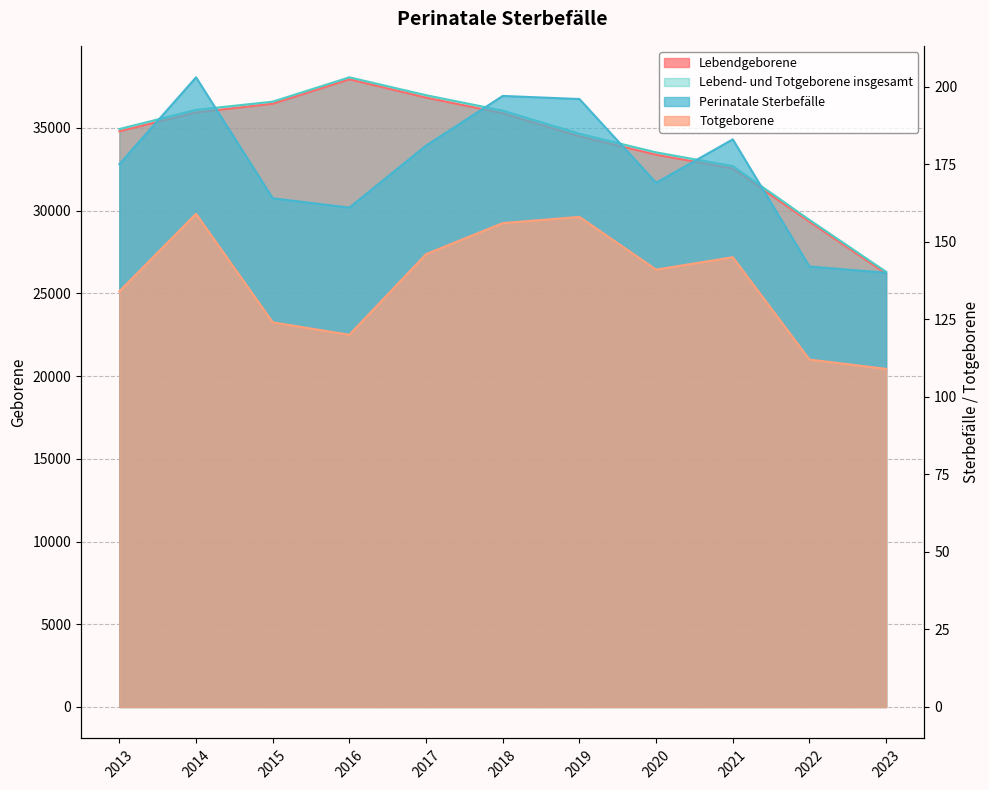

Reading left to right, list all the values displayed in this chart.

Lebendgeborene: 34800	35935	36466	37941	36834	35890	34491	33383	32548	29331	26194
Totgeborene: 134	159	124	120	146	156	158	141	145	112	109
Lebend- und Totgeborene insgesamt: 34934	36094	36590	38061	36980	36046	34649	33524	32693	29443	26303
Perinatale Sterbefälle: 175	203	164	161	181	197	196	169	183	142	140